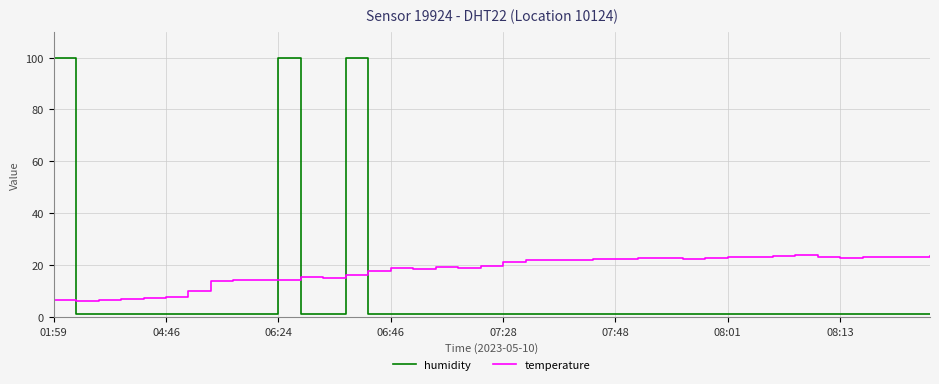

How many distinct data groups are displayed?

2